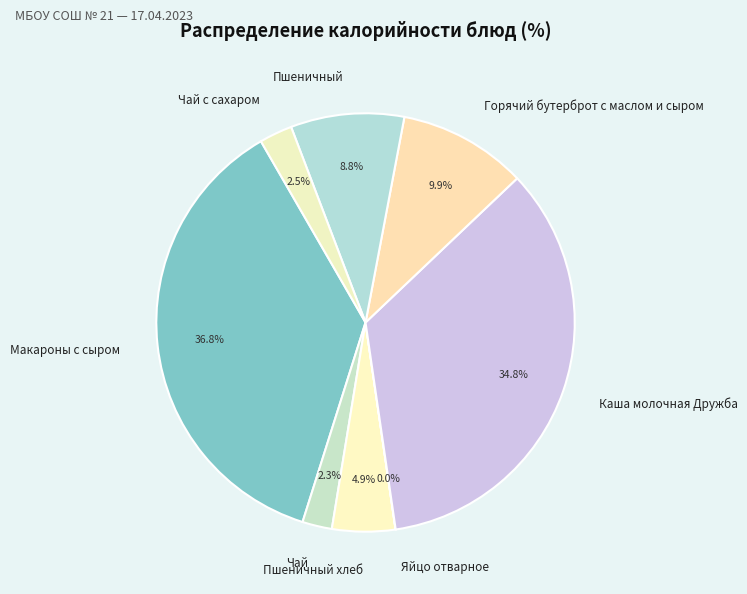

What percentage do Горячий бутерброт с маслом и сыром and Каша молочная Дружба together represent?

44.7%